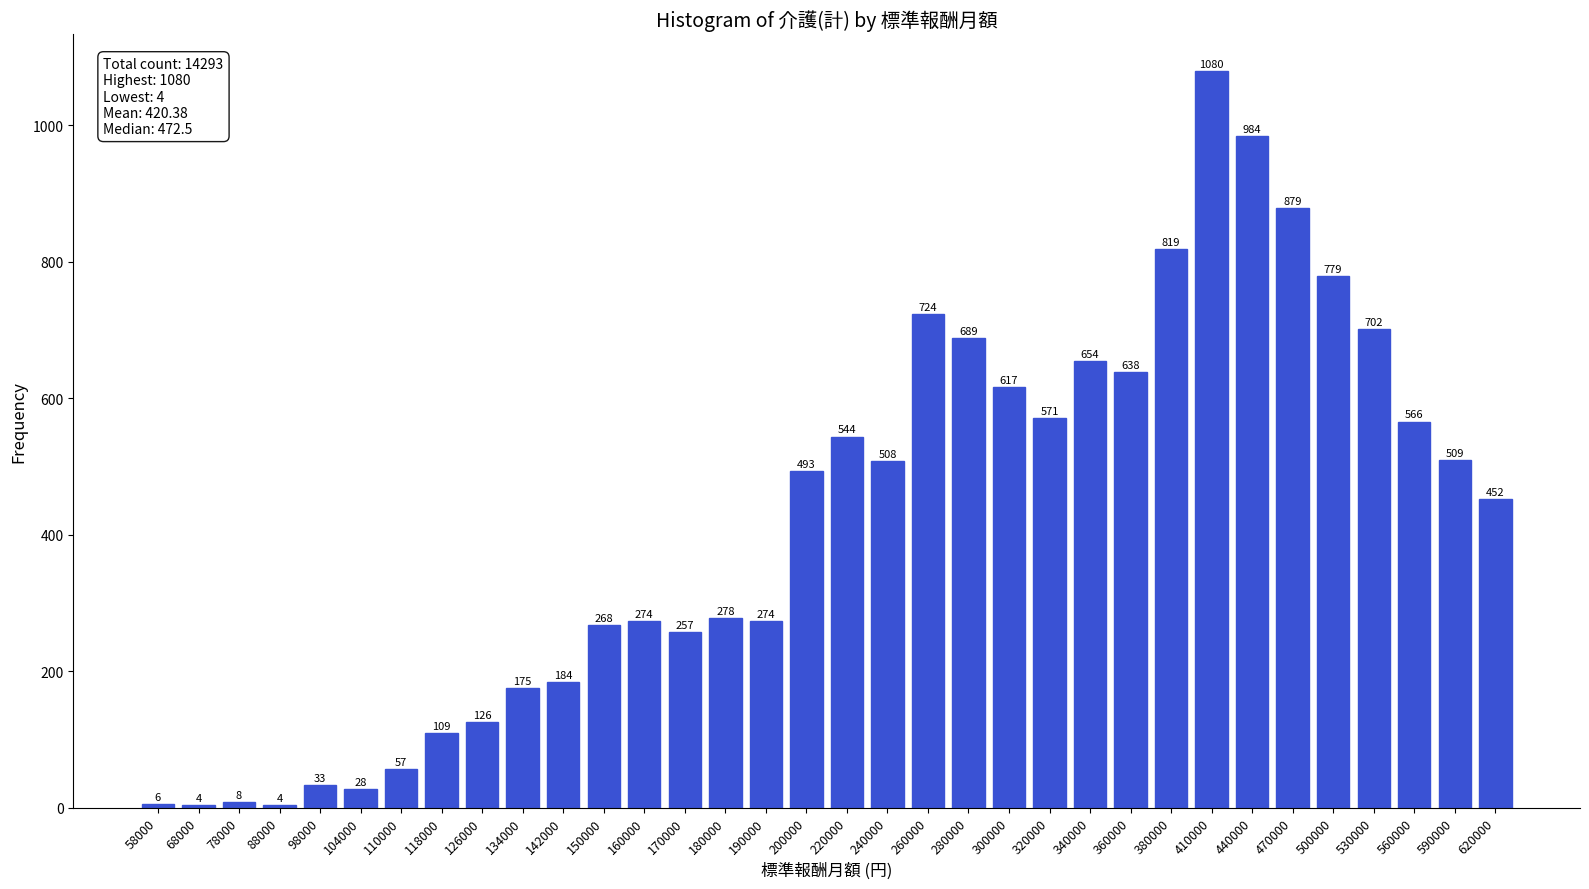

Reading left to right, list all the values displayed in this chart.

58000=6	68000=4	78000=8	88000=4	98000=33	104000=28	110000=57	118000=109	126000=126	134000=175	142000=184	150000=268	160000=274	170000=257	180000=278	190000=274	200000=493	220000=544	240000=508	260000=724	280000=689	300000=617	320000=571	340000=654	360000=638	380000=819	410000=1080	440000=984	470000=879	500000=779	530000=702	560000=566	590000=509	620000=452